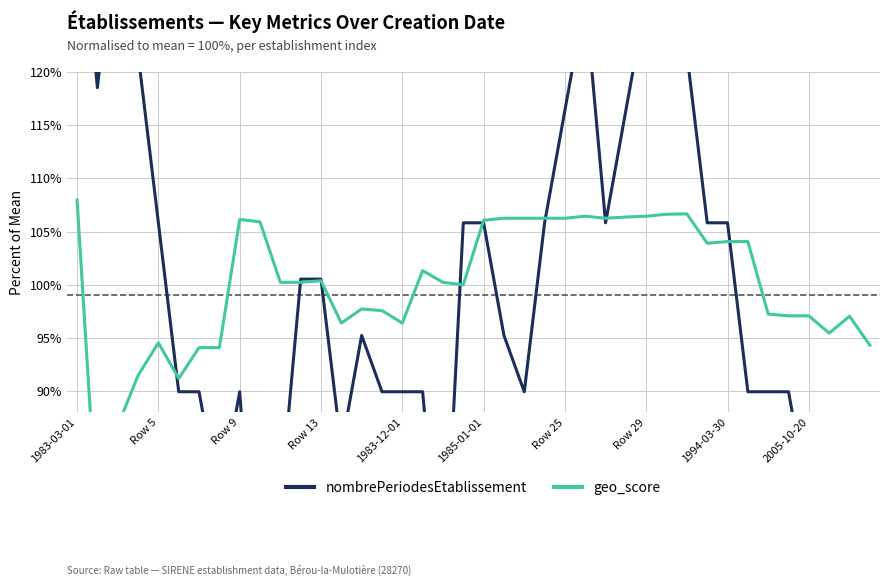

The nombrePeriodesEtablissement series shows 37.6 at 19. True or false?

False